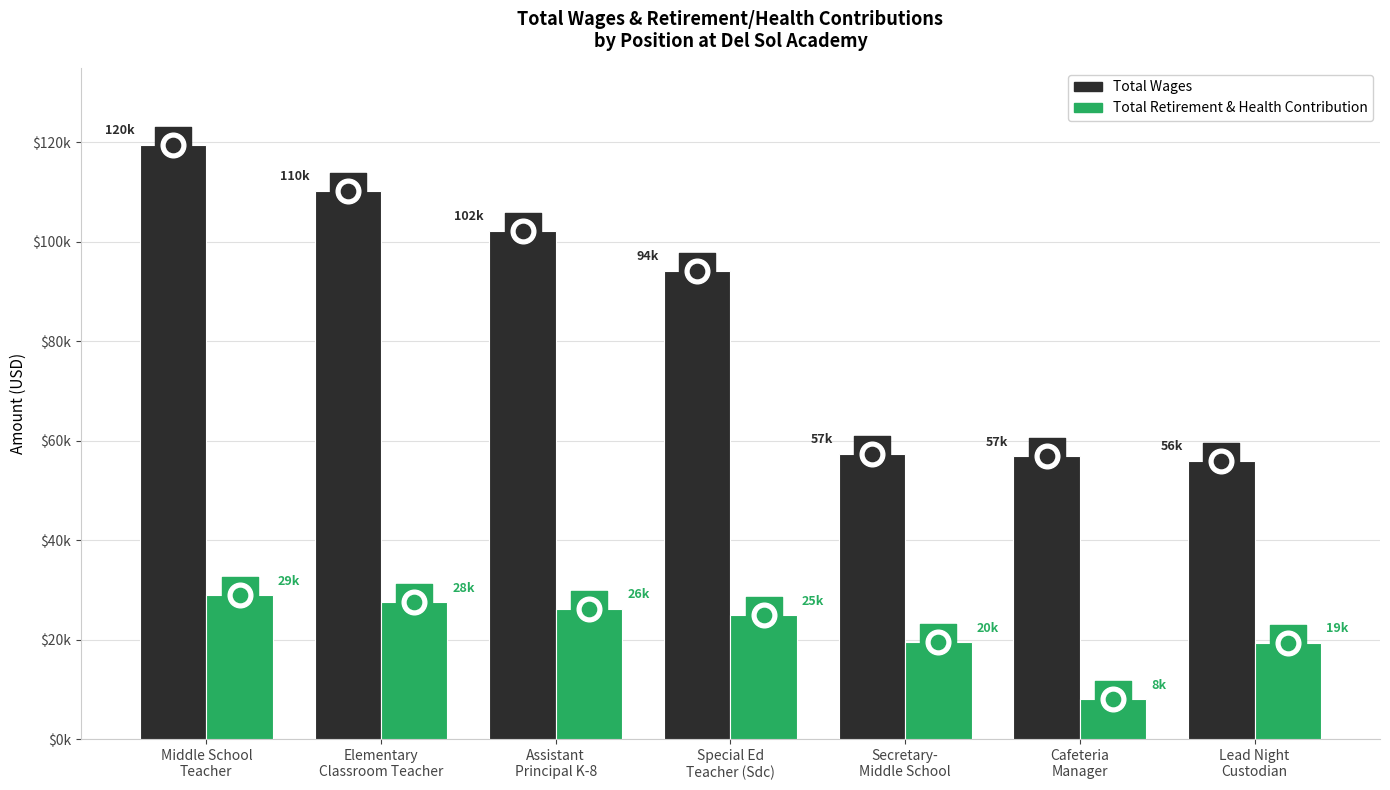

Which series contains the highest Y value?

Total Wages